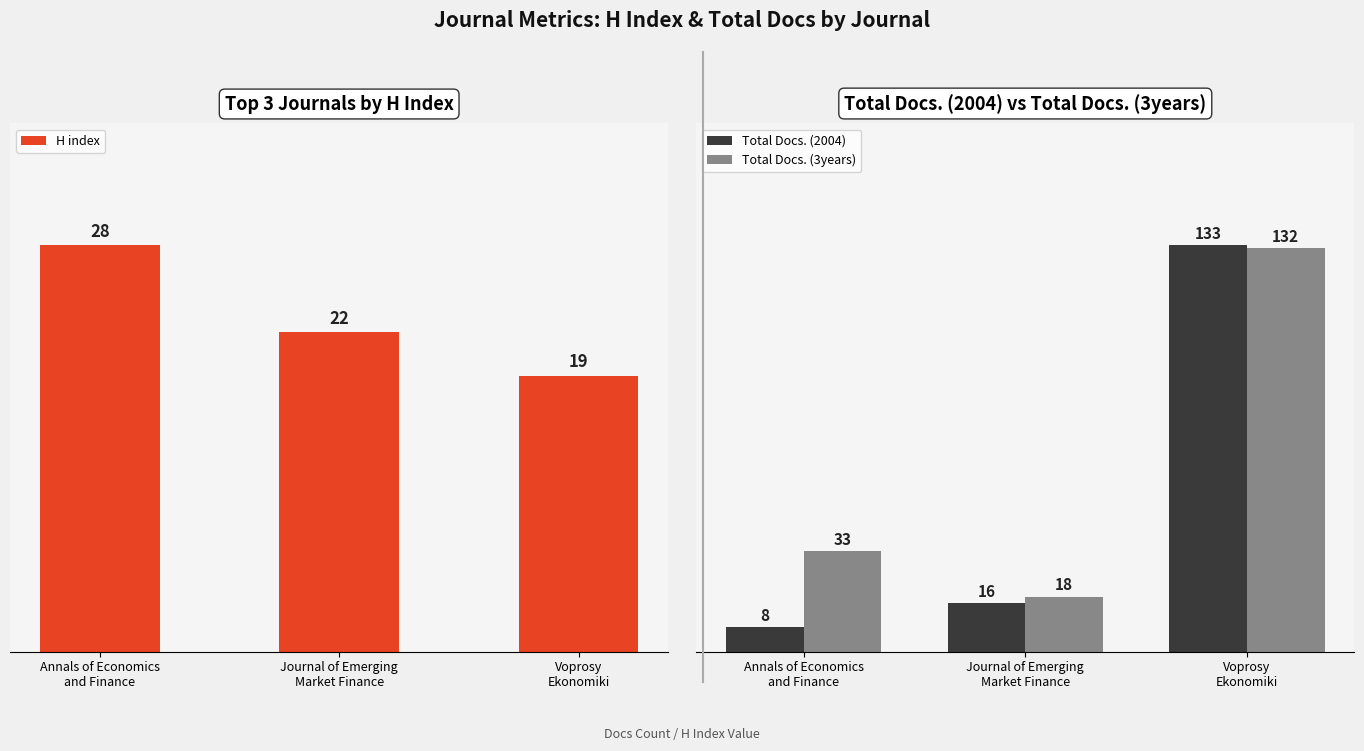

Reading left to right, transcribe all the data shown in this chart.

H index: 28	22	19
Total Docs. (2004): 8	16	133
Total Docs. (3years): 33	18	132